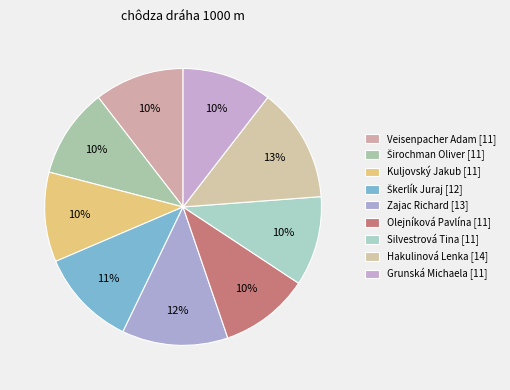

Does Kuljovský Jakub account for over 50% of the chart?

No